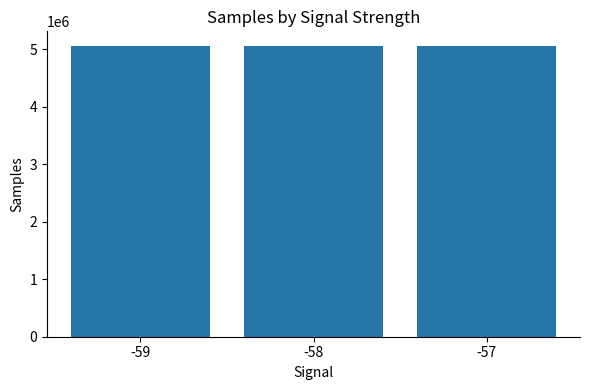

Are the bars grouped side by side (vs. stacked)?

No